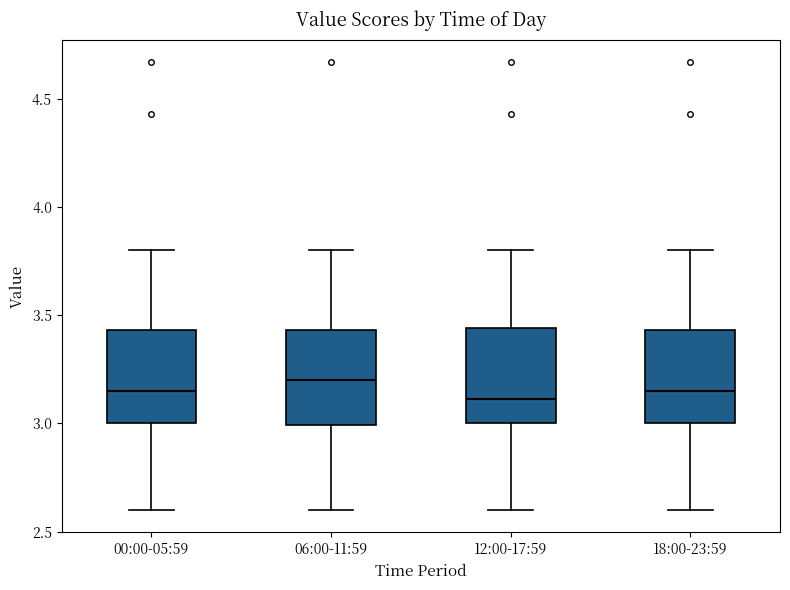

Reading left to right, transcribe this box plot: for each box, give where its median line is, the range the box spans, and where its two whiskers end, as read against the y-axis. The values are not printed on the chart, so give them approximately, as read against the axis.

00:00-05:59: median 3.15, box 3.00 to 3.45, whiskers 2.60 to 3.80
06:00-11:59: median 3.20, box 3.00 to 3.45, whiskers 2.60 to 3.80
12:00-17:59: median 3.10, box 3.00 to 3.45, whiskers 2.60 to 3.80
18:00-23:59: median 3.15, box 3.00 to 3.45, whiskers 2.60 to 3.80